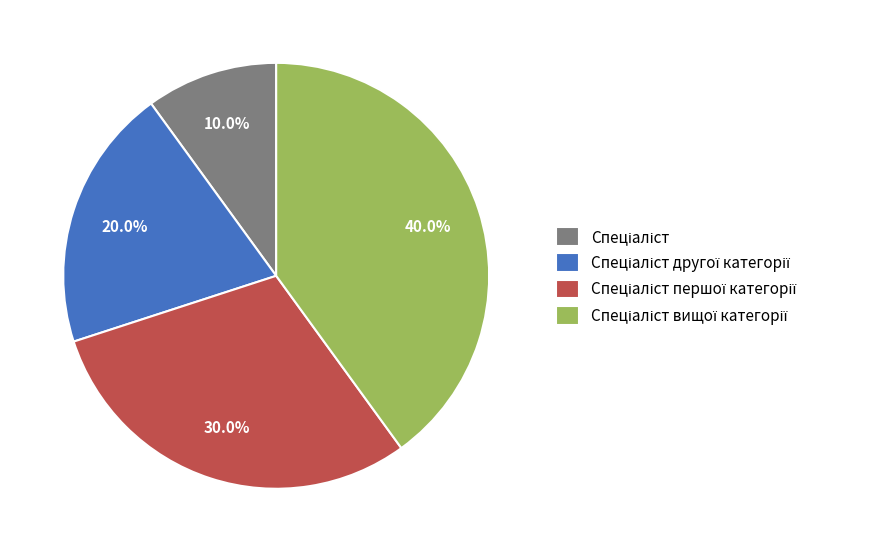

How many segments does this pie chart have?

4